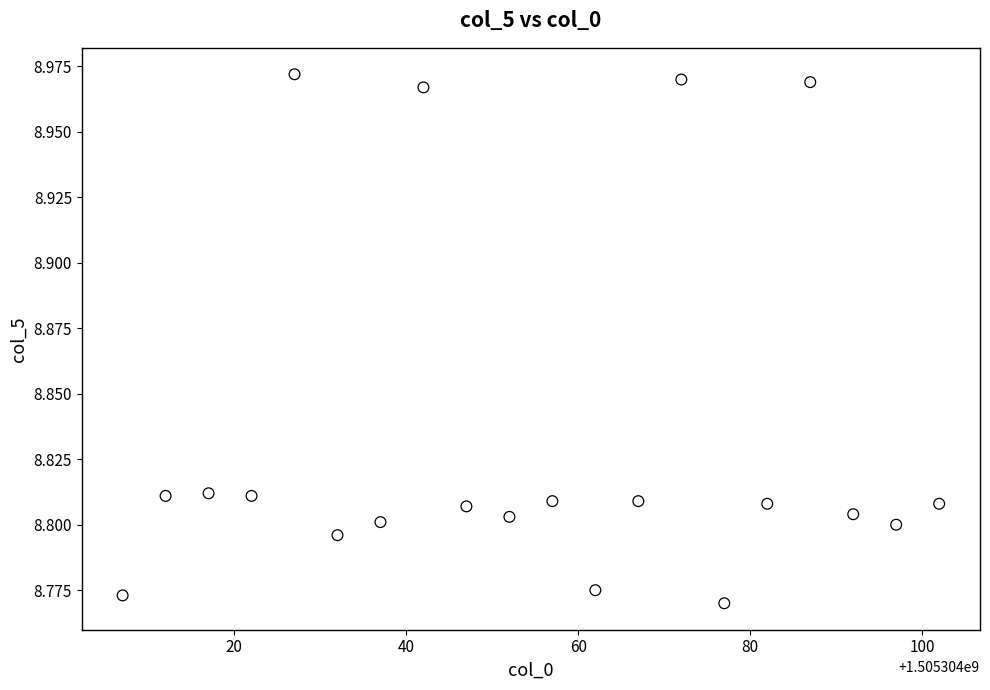

What is the range of X values (max minus min)?

95.0